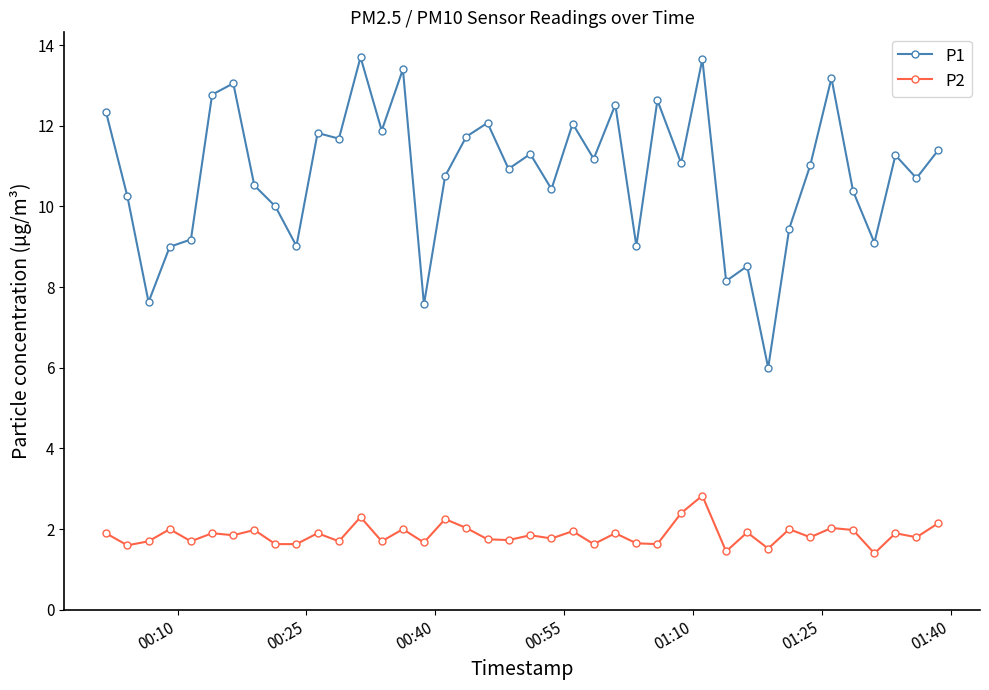

True or false: P1 has more than 2 points higher than both neighbors.

True